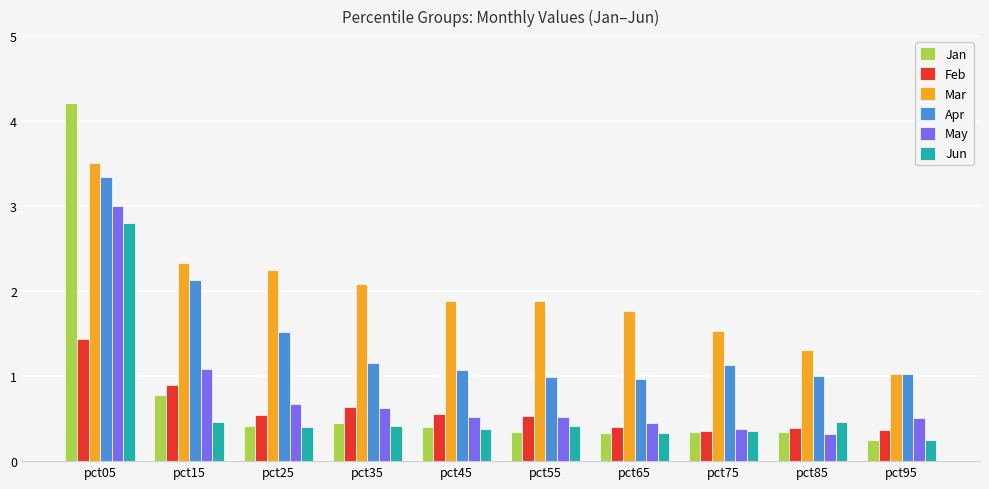

What are all the series names shown in the legend?

Jan, Feb, Mar, Apr, May, Jun